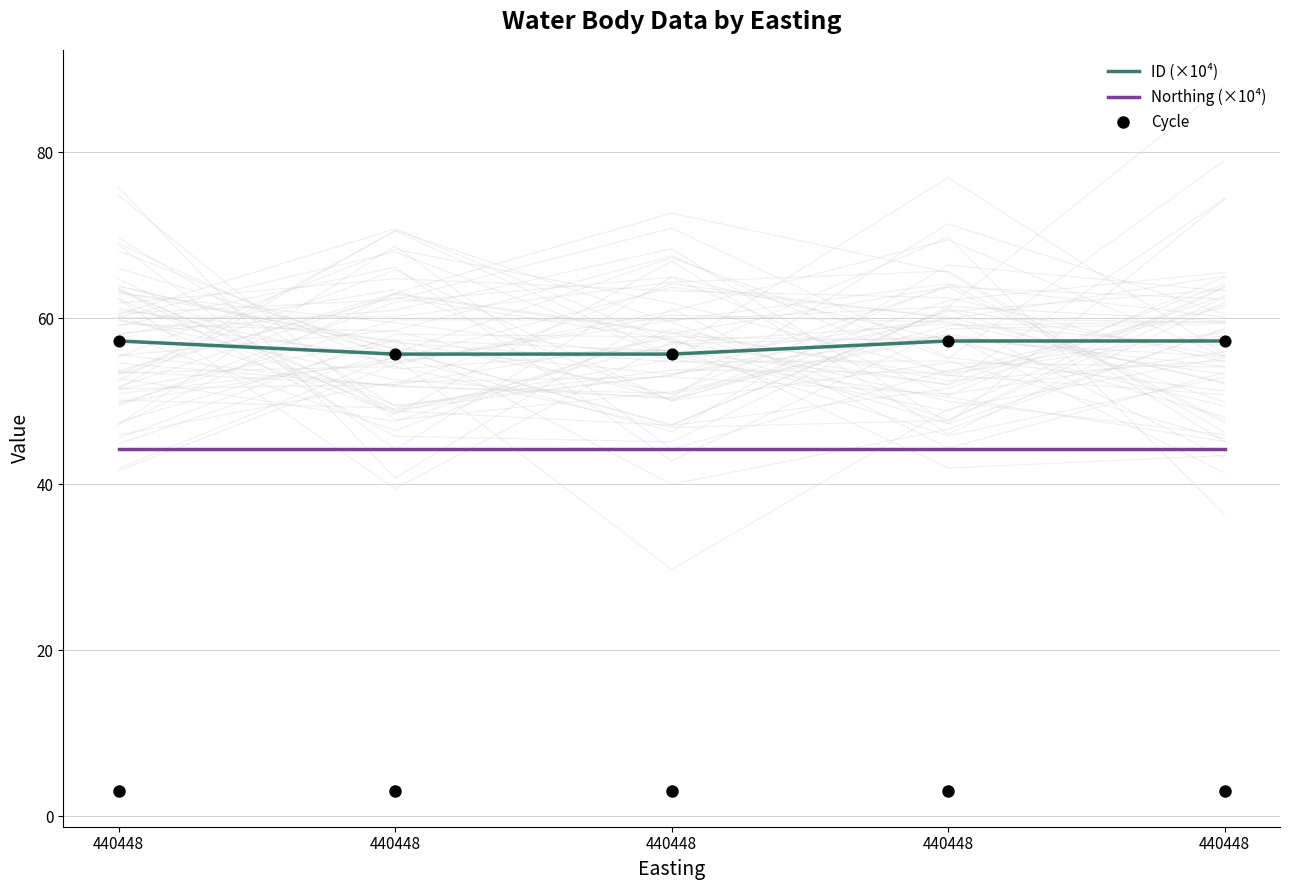

Which series reaches the maximum Y coordinate?

ID (×10⁴)